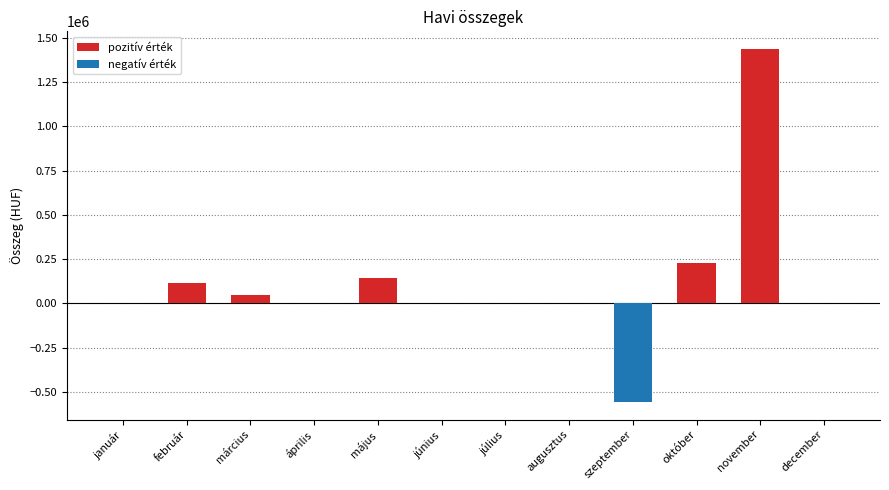

Where is the data nearest to the value 440000?

október